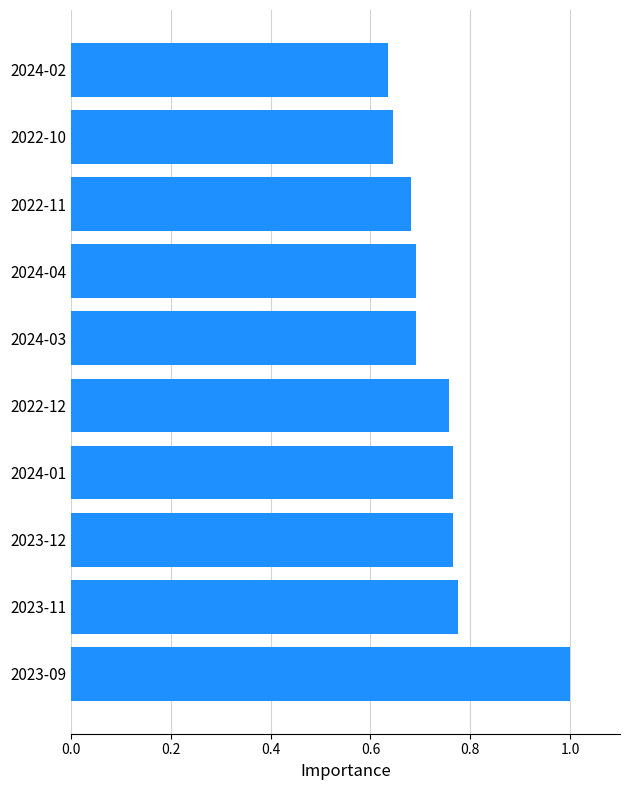

What is the change in value from 2023-09 to 2024-04?

-0.3